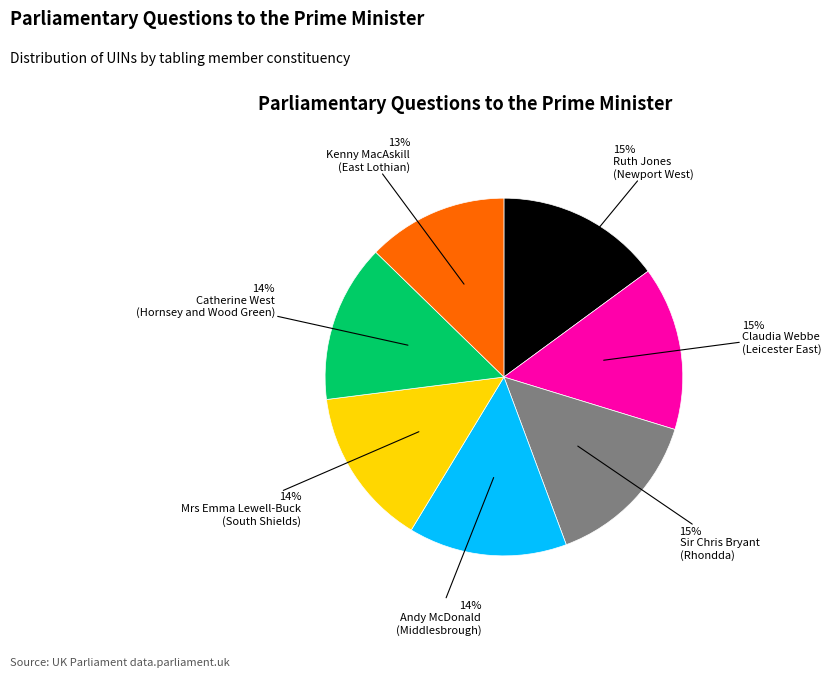

Is there any slice that represents more than half of the pie?

No